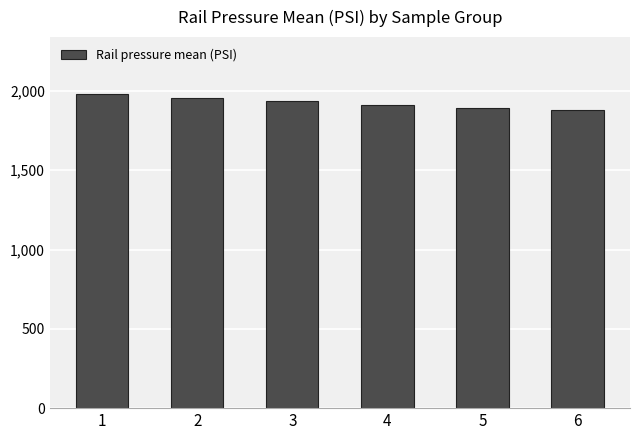

What is the sum of all values?

11556.0